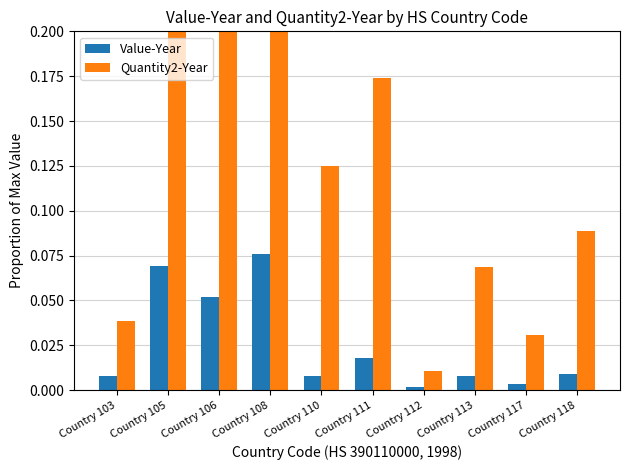

Reading left to right, extract all data points from this chart.

Value-Year: Country 103=0.0	Country 105=0.1	Country 106=0.1	Country 108=0.1	Country 110=0.0	Country 111=0.0	Country 112=0.0	Country 113=0.0	Country 117=0.0	Country 118=0.0
Quantity2-Year: Country 103=0.0	Country 105=0.9	Country 106=0.6	Country 108=1.0	Country 110=0.1	Country 111=0.2	Country 112=0.0	Country 113=0.1	Country 117=0.0	Country 118=0.1